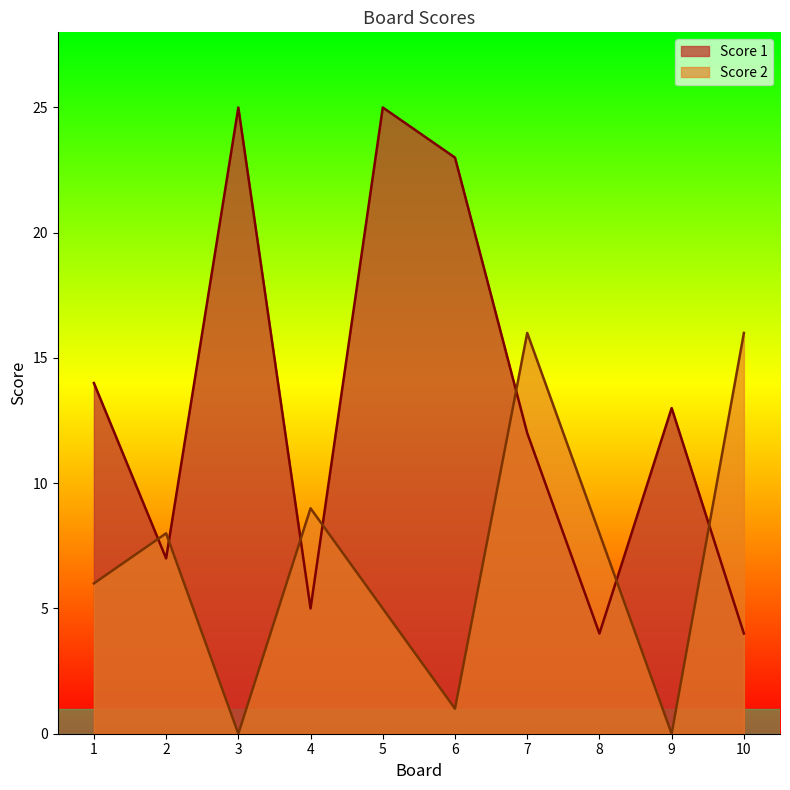

Rank the series by their maximum value, from highest to lowest.

Score 1, Score 2